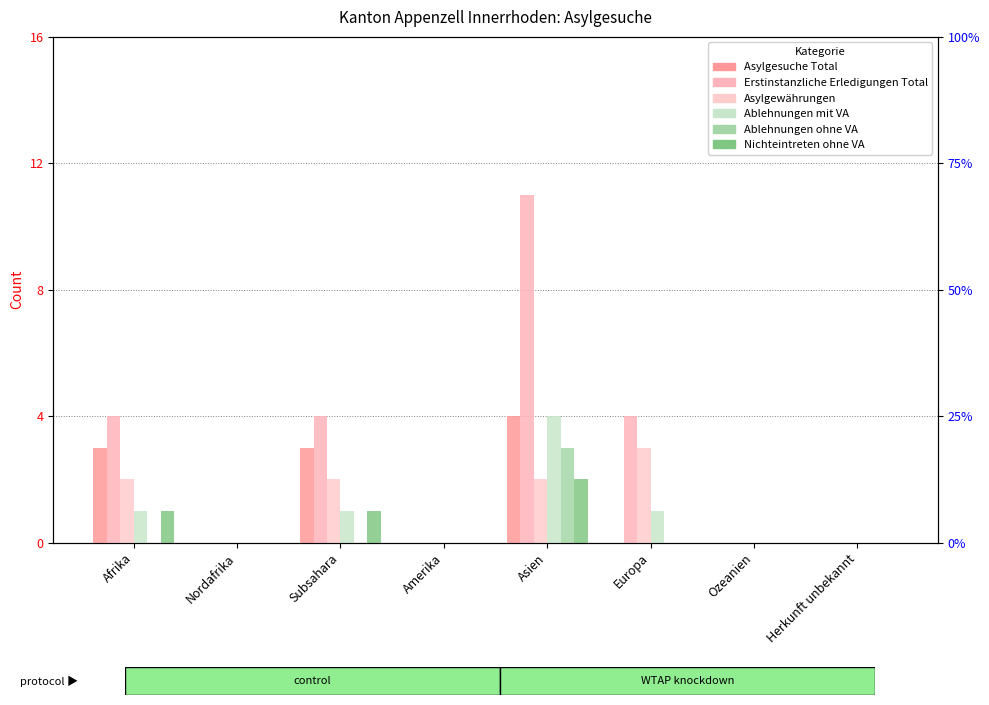

How many bars are there in each group?

6